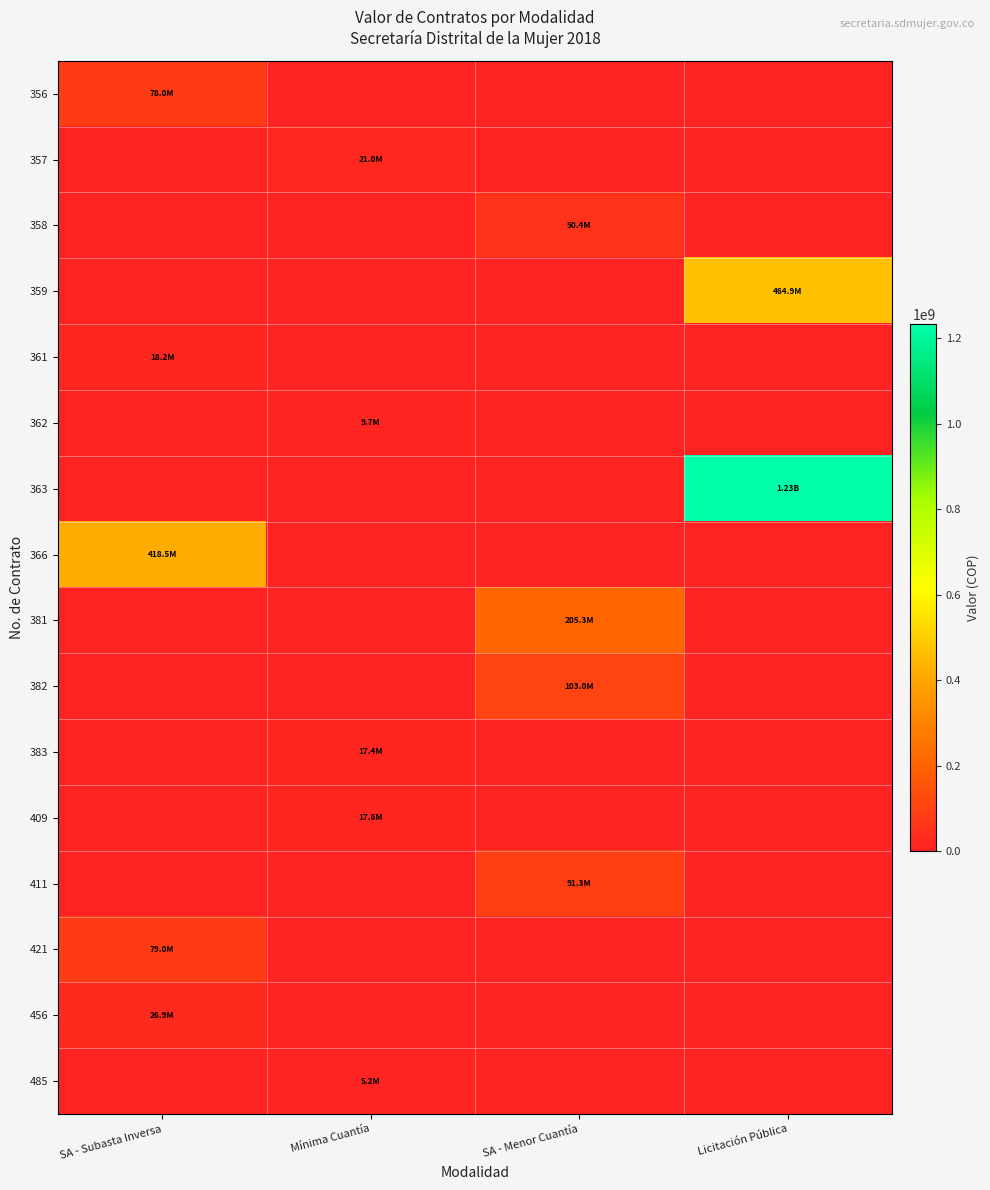

Which label corresponds to the largest value in the chart?

Licitación Pública